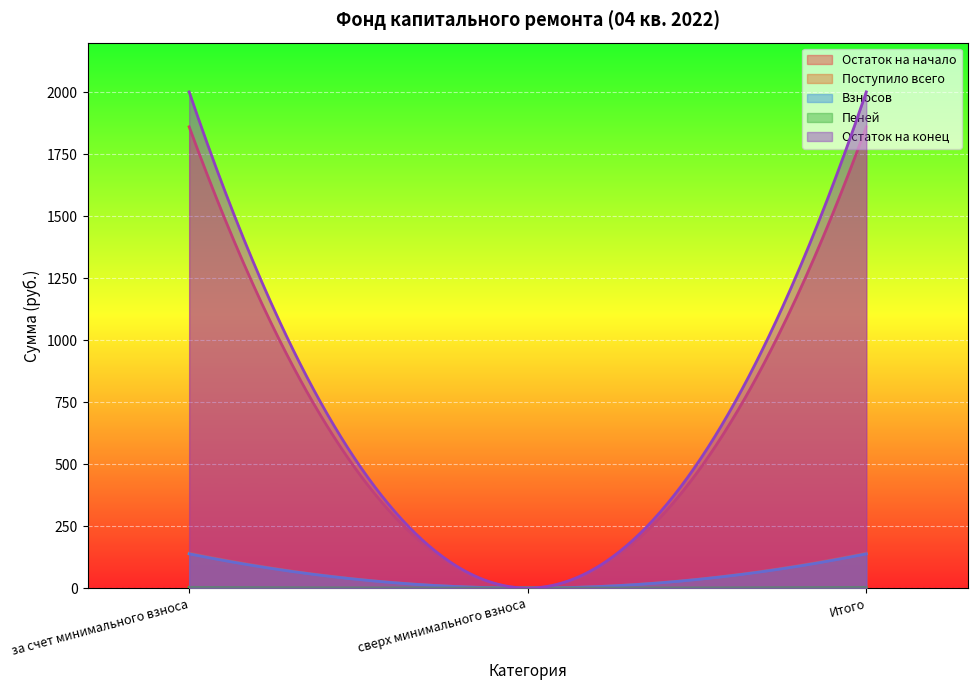

Which category has the highest value in the Пеней series?

за счет минимального взноса